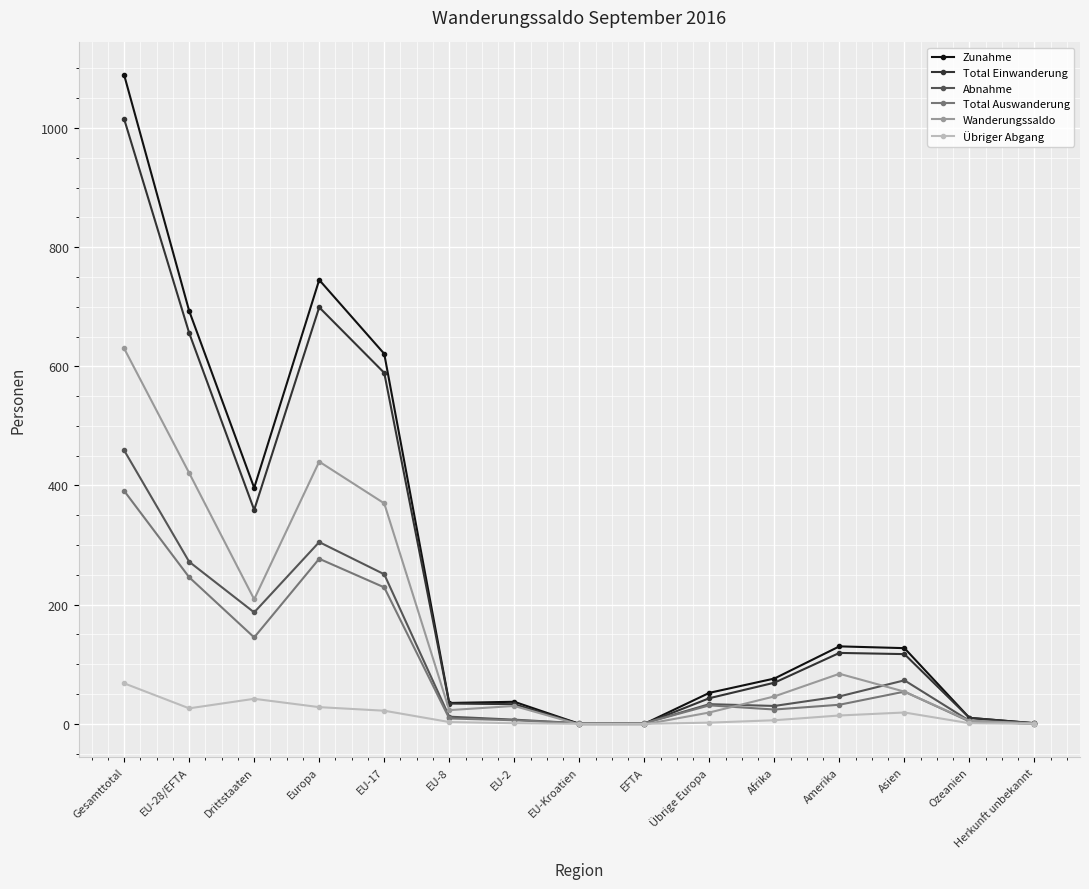

At which category is the sum across all series the highest?

Gesamttotal